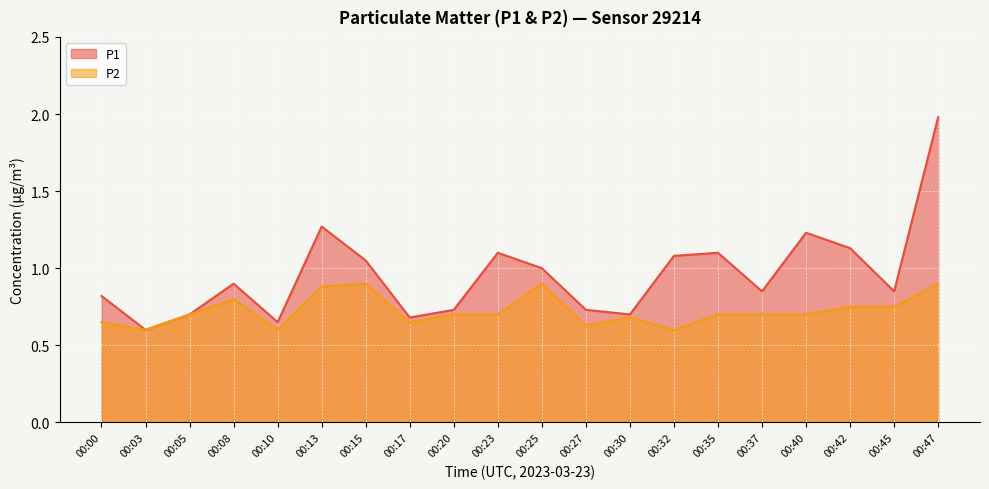

Reading right to left, transcribe all the data shown in this chart.

P1: 00:47=2.0	00:45=0.8	00:42=1.1	00:40=1.2	00:37=0.8	00:35=1.1	00:32=1.1	00:30=0.7	00:27=0.7	00:25=1.0	00:23=1.1	00:20=0.7	00:17=0.7	00:15=1.1	00:13=1.3	00:10=0.7	00:08=0.9	00:05=0.7	00:03=0.6	00:00=0.8
P2: 00:47=0.9	00:45=0.8	00:42=0.8	00:40=0.7	00:37=0.7	00:35=0.7	00:32=0.6	00:30=0.7	00:27=0.6	00:25=0.9	00:23=0.7	00:20=0.7	00:17=0.7	00:15=0.9	00:13=0.9	00:10=0.6	00:08=0.8	00:05=0.7	00:03=0.6	00:00=0.7